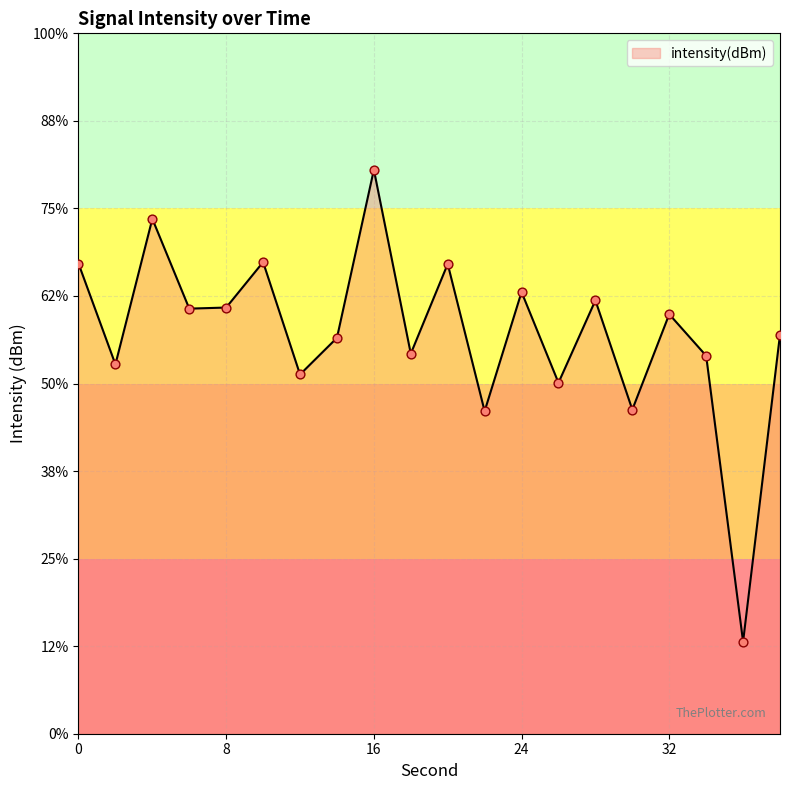

What is the change in value from 14 to 32?

+1.3